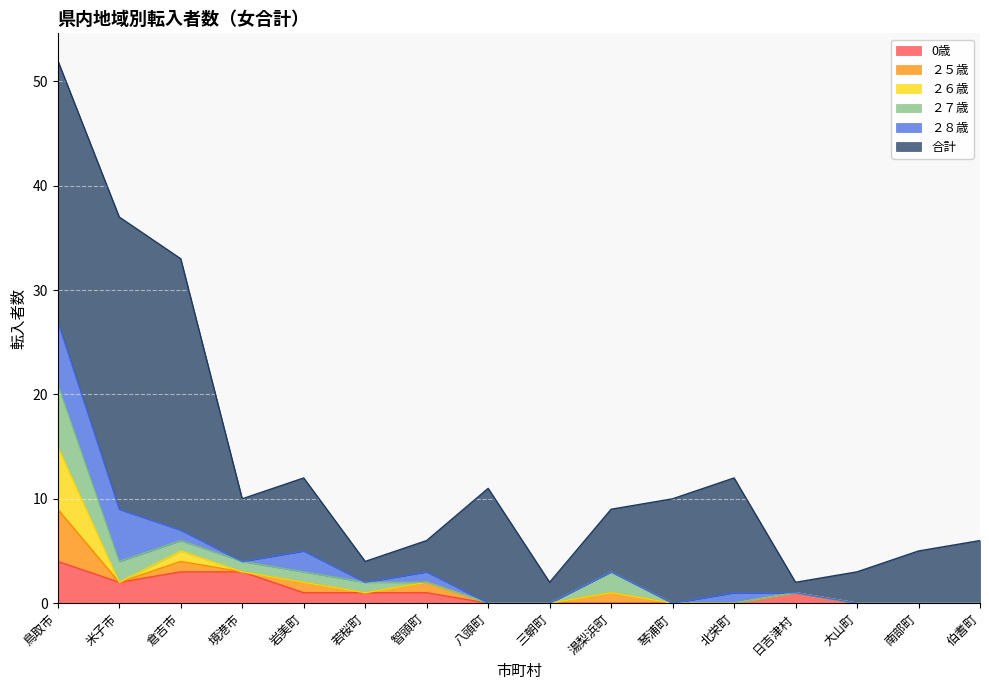

What is the difference between the 合計 values at 三朝町 and 伯耆町?

4